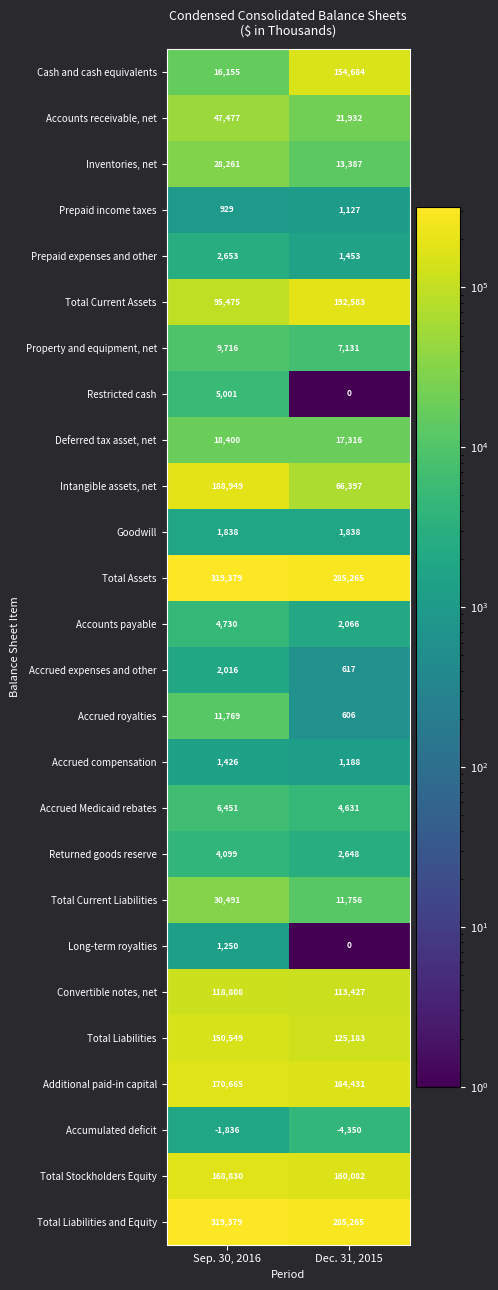

What is the sum of all Total Assets values?

604644